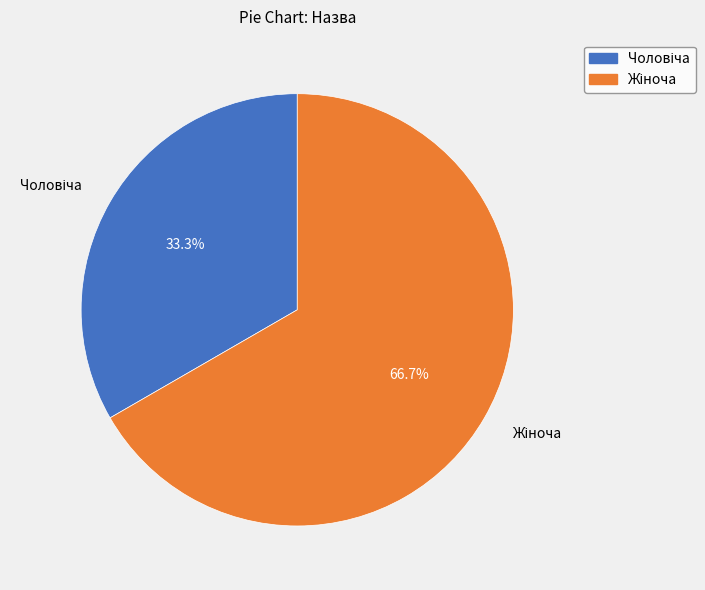

Is there a majority slice in this chart?

Yes